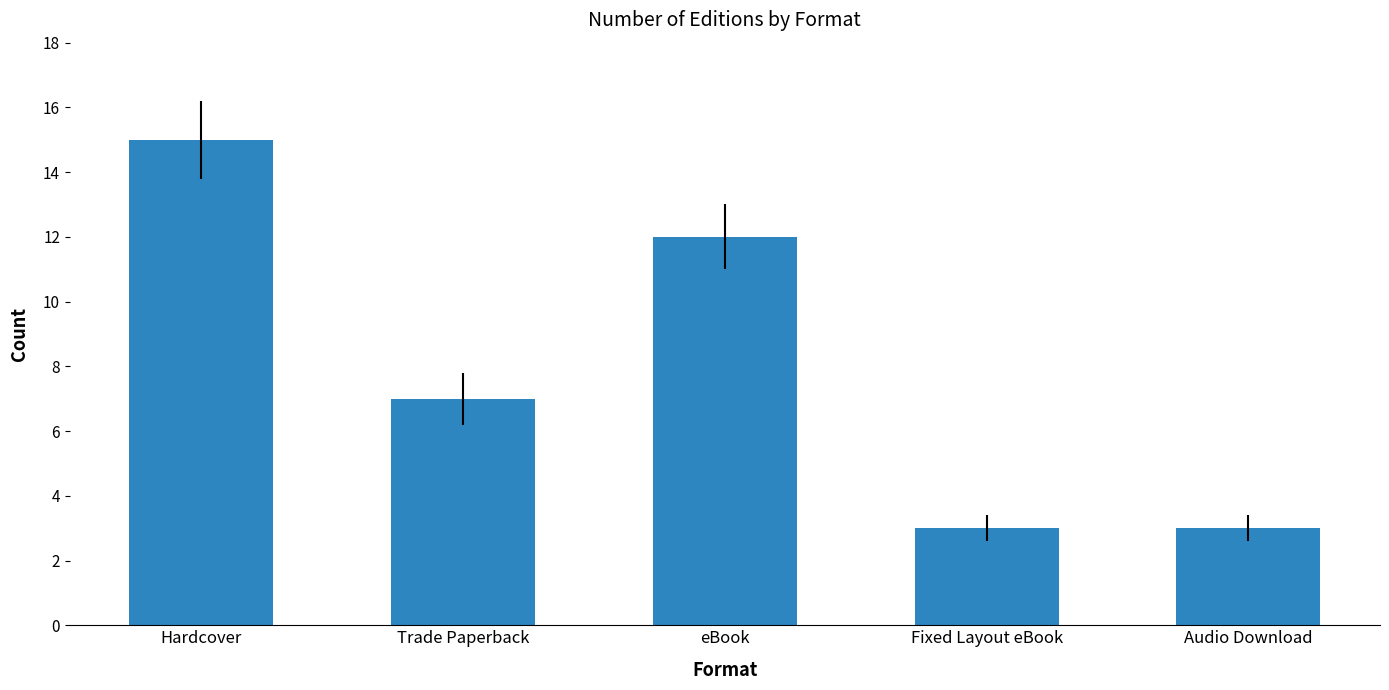

What is the sum of the values at Trade Paperback and Fixed Layout eBook?

10